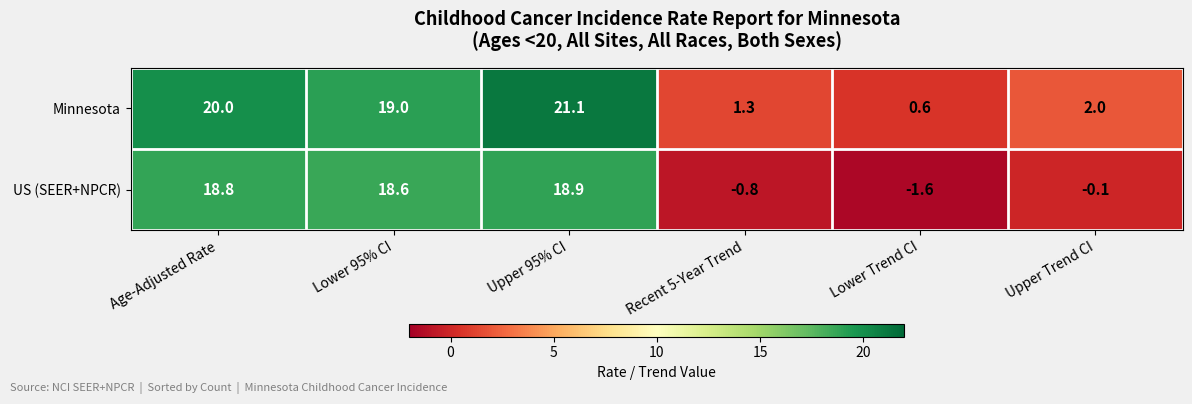

At which label does US (SEER+NPCR) first exceed 18?

Age-Adjusted Rate